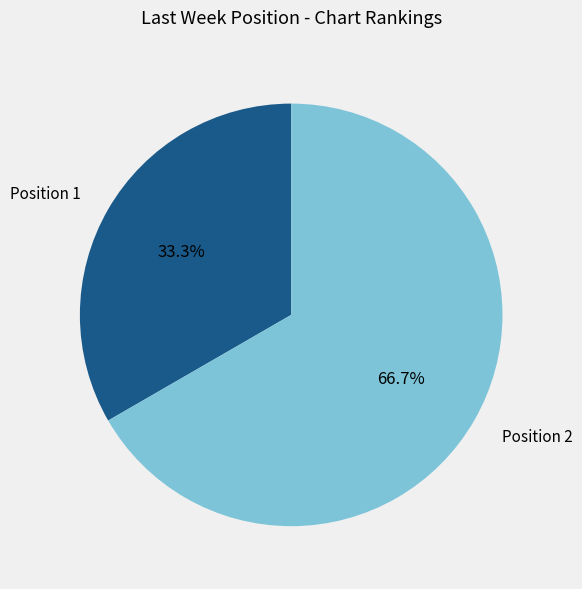

Between Position 2 and Position 1, which is larger?

Position 2